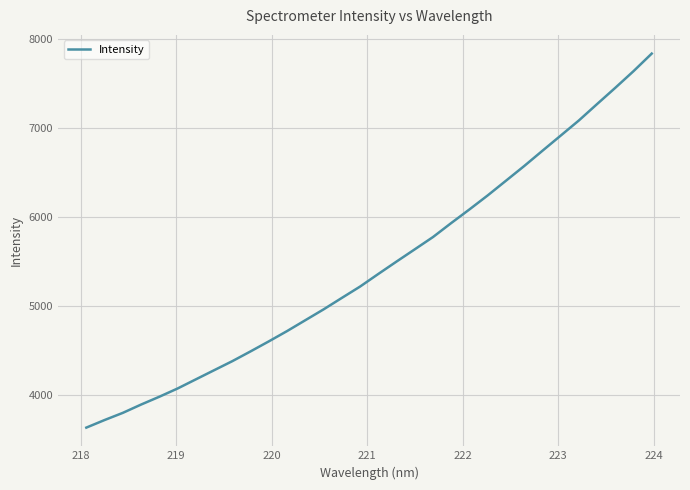

What is the minimum value shown in the chart?

3633.3